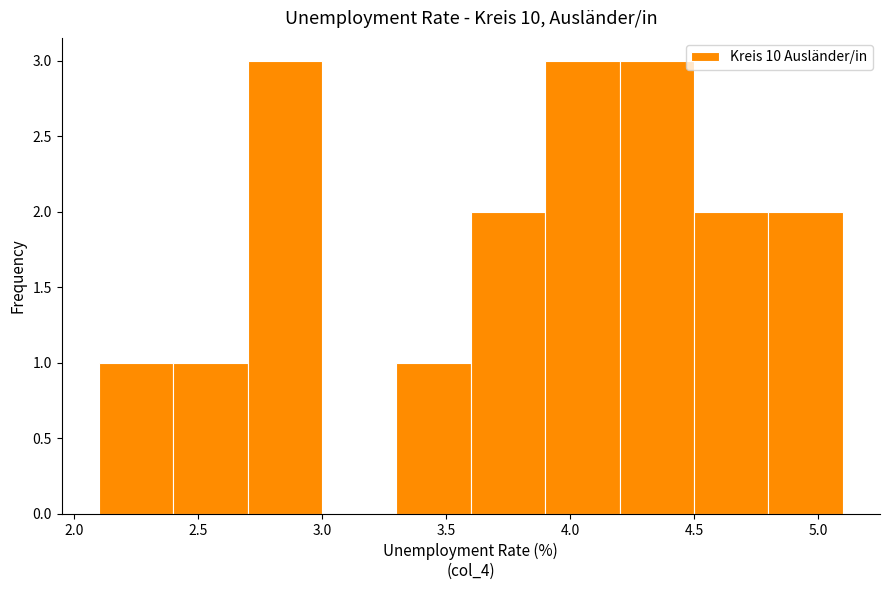

Reading left to right, list every bar in this chart as the range it spans on the x-axis followed by its height. The values are not printed on the chart, so give them approximately, as read against the axis.

2.1 to 2.4: 1
2.4 to 2.7: 1
2.7 to 3.0: 3
3.0 to 3.3: 0
3.3 to 3.6: 1
3.6 to 3.9: 2
3.9 to 4.2: 3
4.2 to 4.5: 3
4.5 to 4.8: 2
4.8 to 5.1: 2